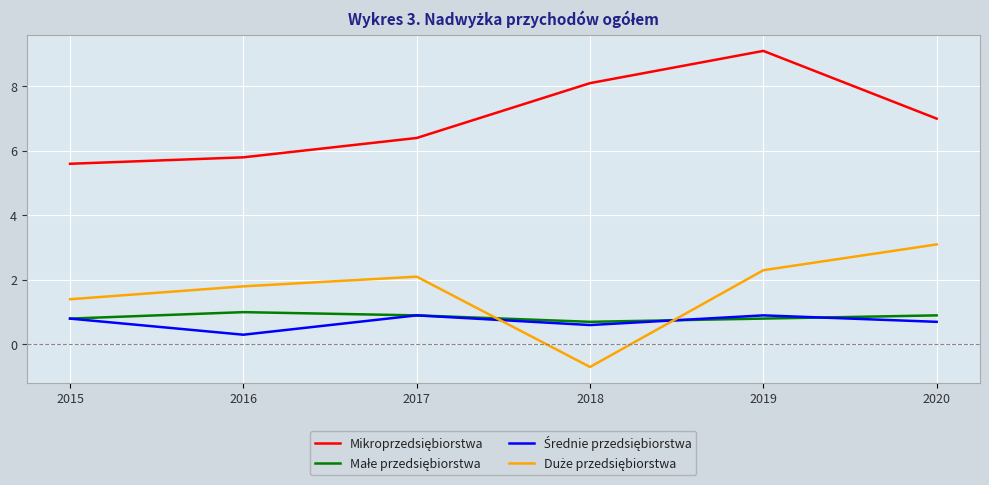

What is the maximum value shown in the chart?

9.1